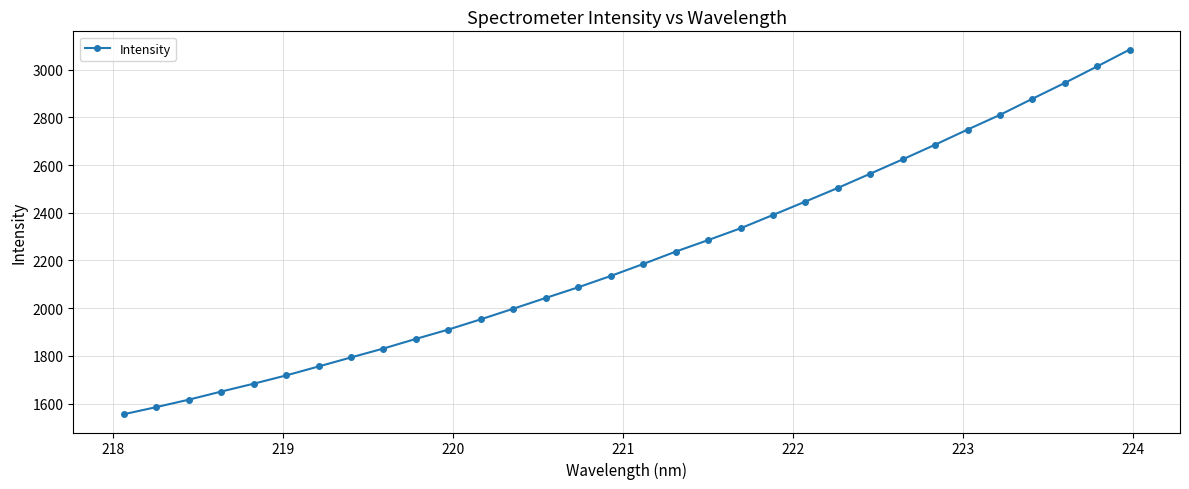

What is the value of the 32nd point from the left?

3084.7